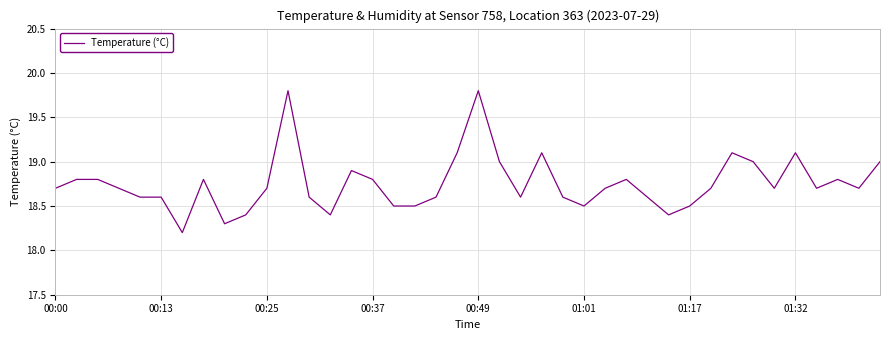

What is the maximum value shown in the chart?

19.8